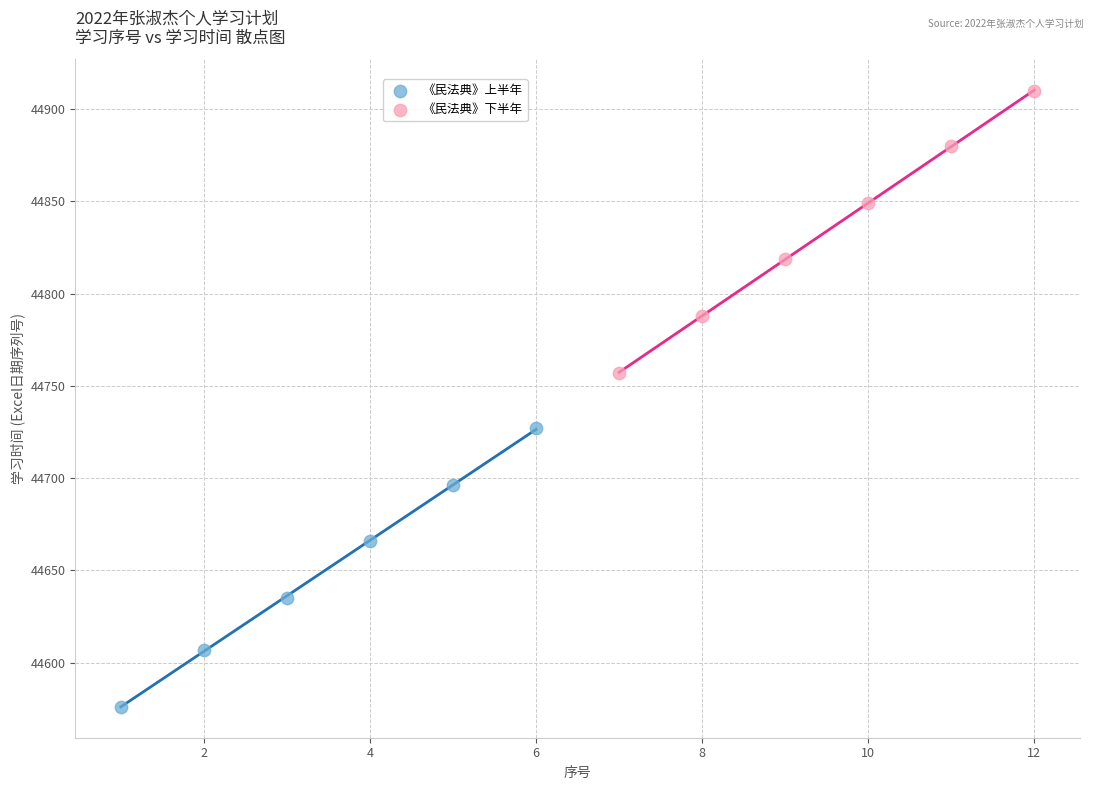

Which series contains the highest Y value?

《民法典》下半年